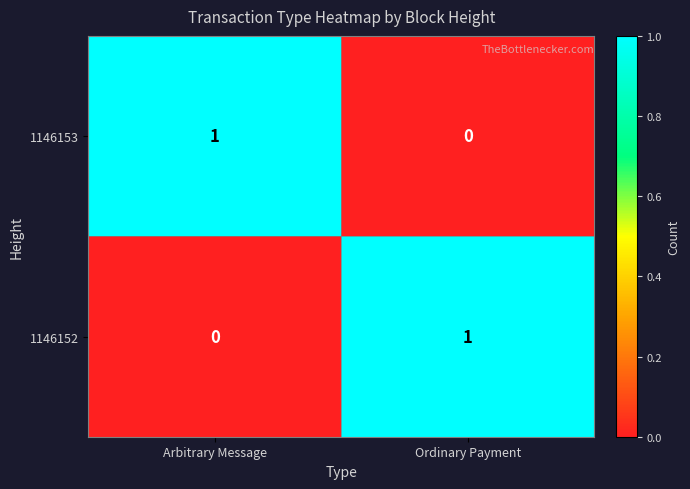

Count the number of data series in this chart.

2